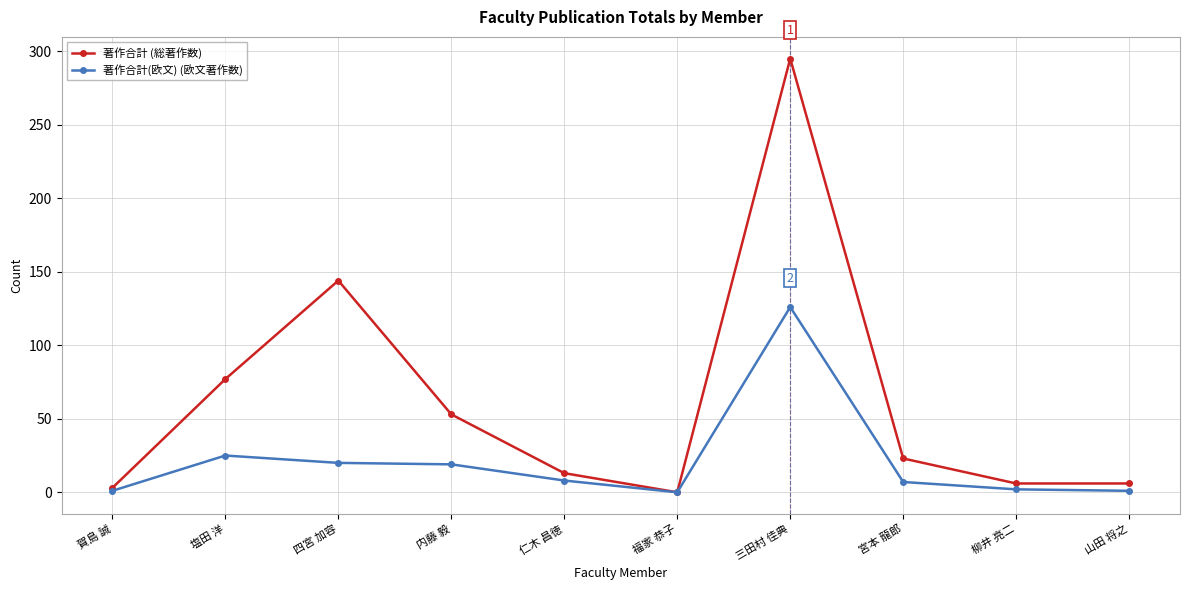

At which label does 著作合計(欧文) (欧文著作数) reach its peak?

三田村 佳典